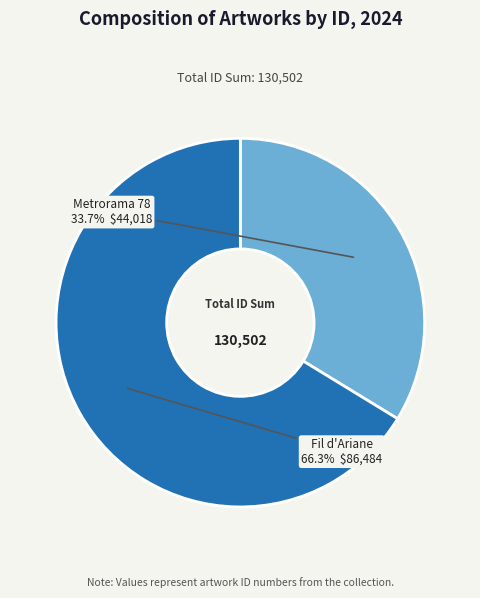

Is it true that Metrorama 78 is 34% of the pie?

True